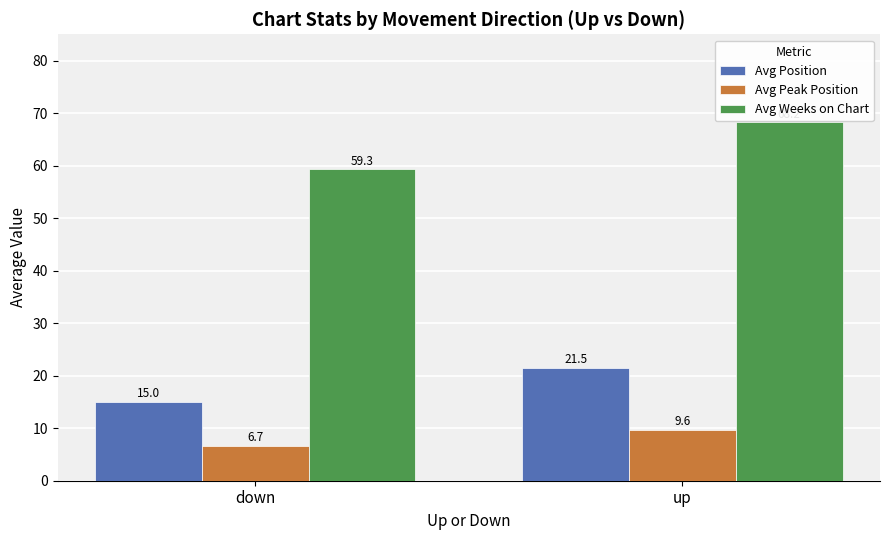

Reading left to right, transcribe all the data shown in this chart.

Avg Position: 15.0	21.5
Avg Peak Position: 6.7	9.6
Avg Weeks on Chart: 59.3	68.2